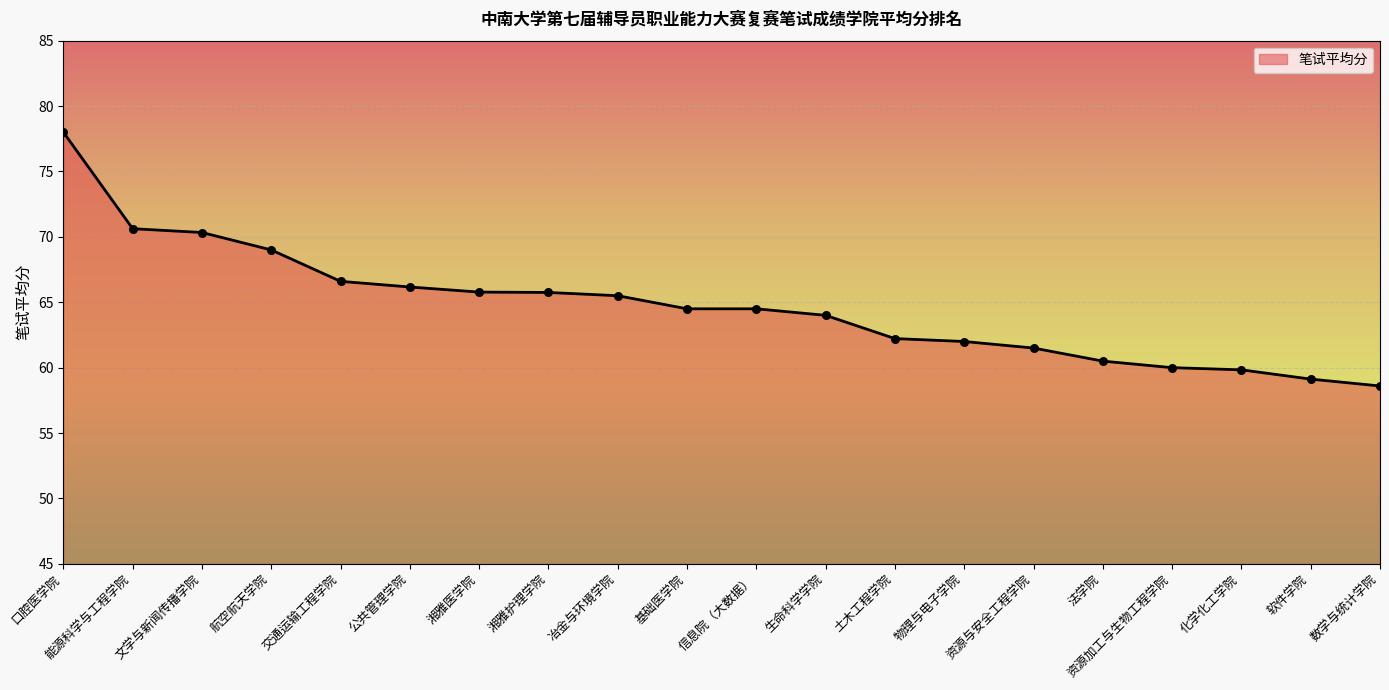

What is the change in value from 口腔医学院 to 能源科学与工程学院?

-7.4